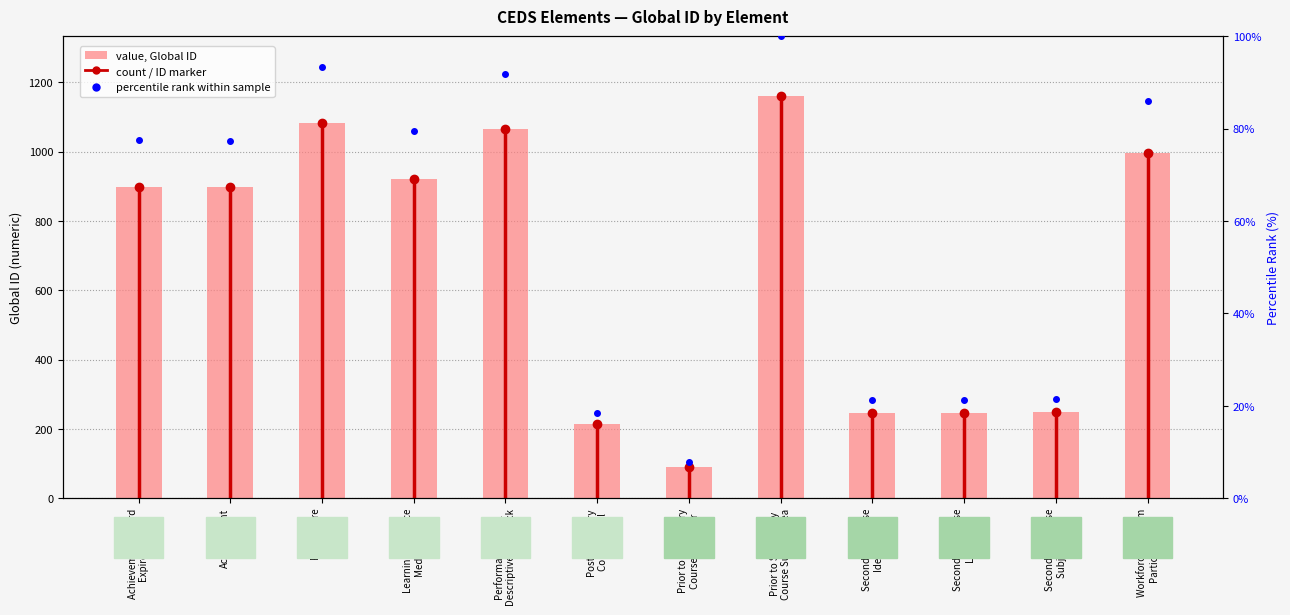

Is it true that Global ID (value) equals 1742.2 at Performance Level
Descriptive Feedback?

False